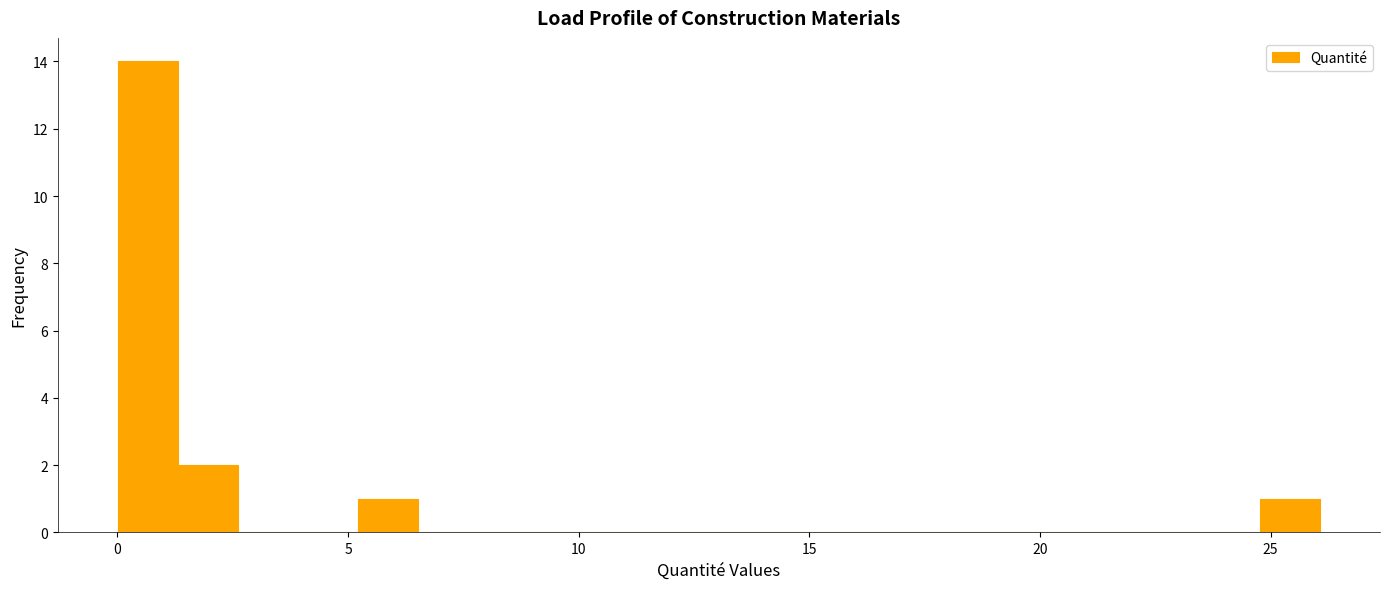

Read against the x-axis, roughly where is the centre of the tallest bar?

0.5